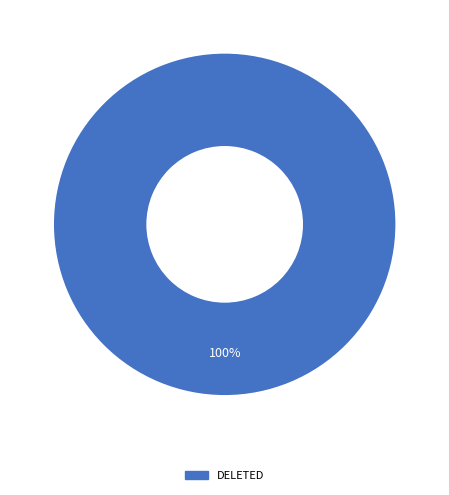

How many slices are in this pie chart?

1